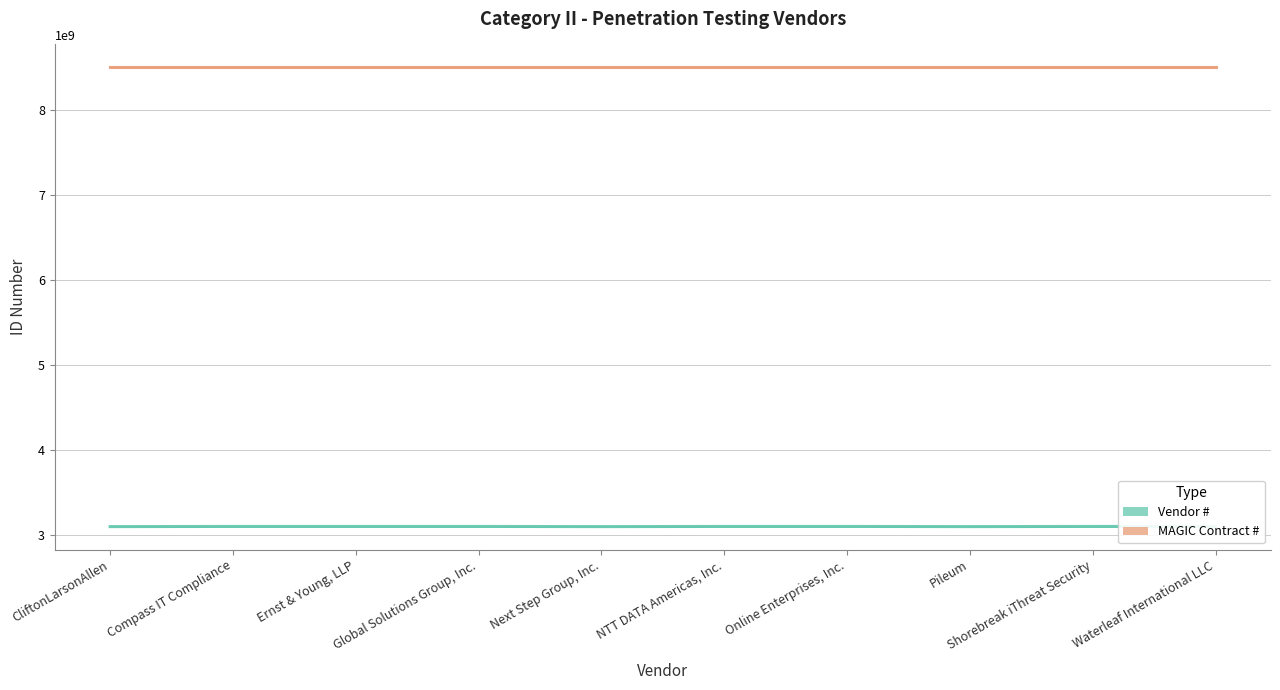

True or false: MAGIC Contract # and Vendor # intersect in this chart.

False